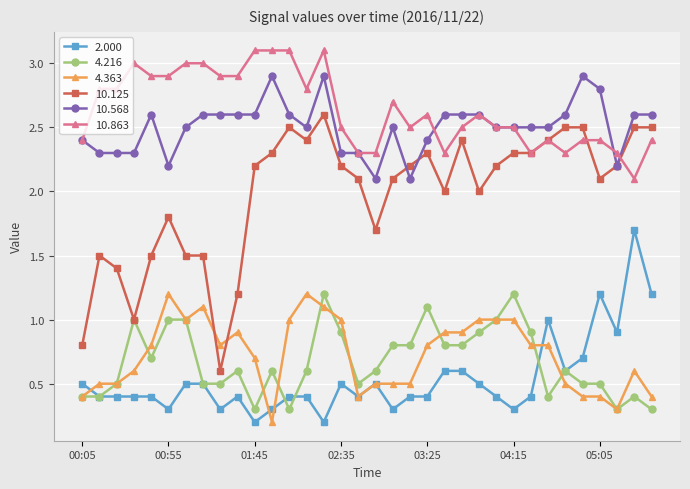

What is the value of the 10.568 point at the 12th from the left?

2.9